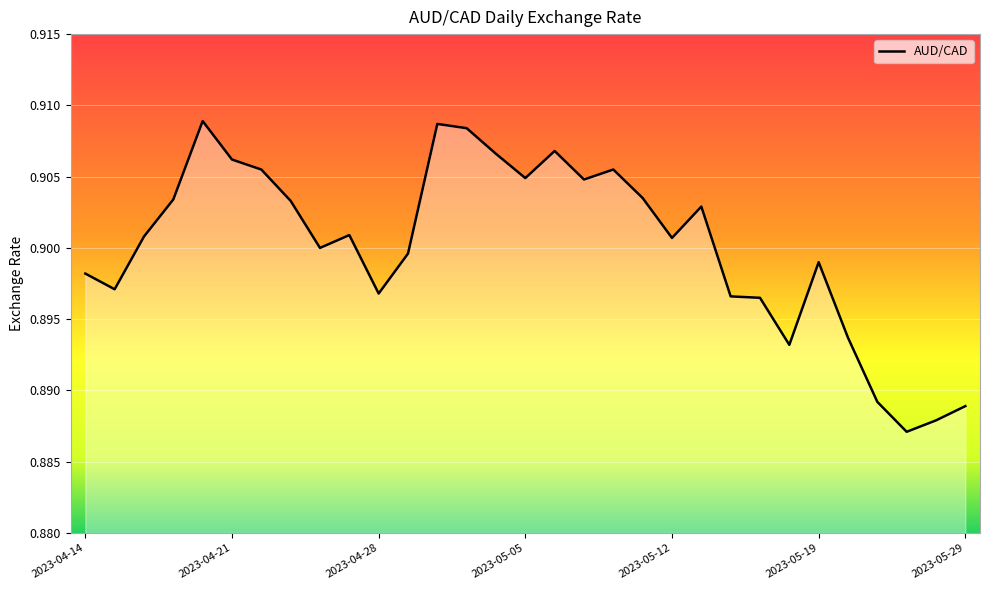

How many points are lower than both their immediate neighbors (excluding endpoints)?

8